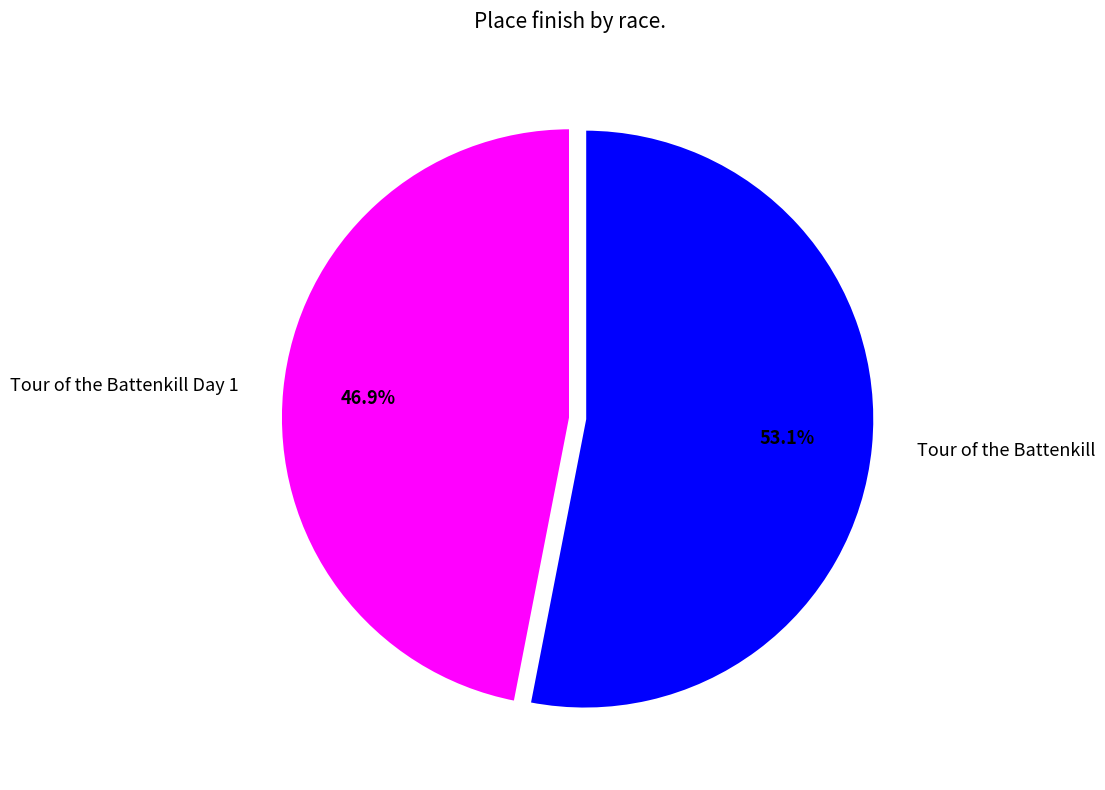

What is the smallest slice in the pie chart?

Tour of the Battenkill Day 1